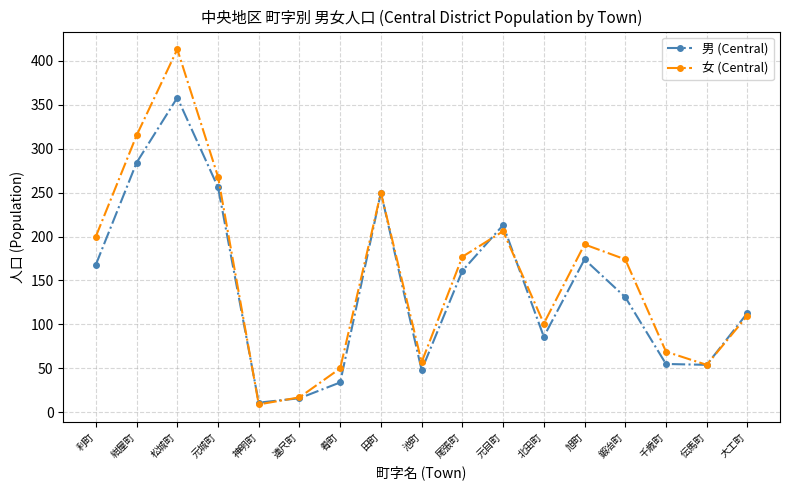

Which category has the lowest value across all series?

神明町